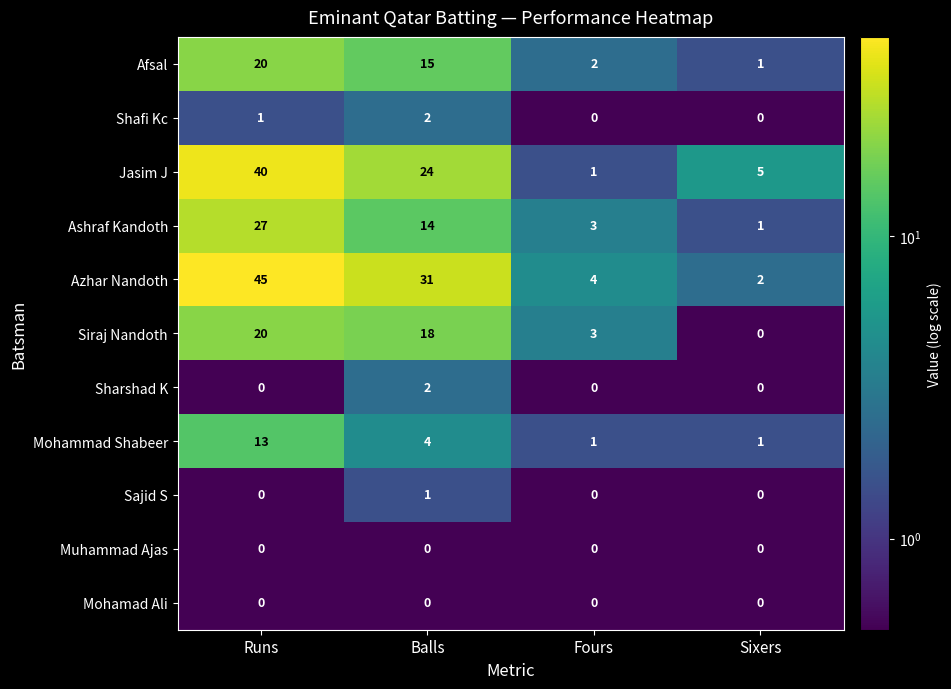

Is it true that Ashraf Kandoth equals 3 at Fours?

True